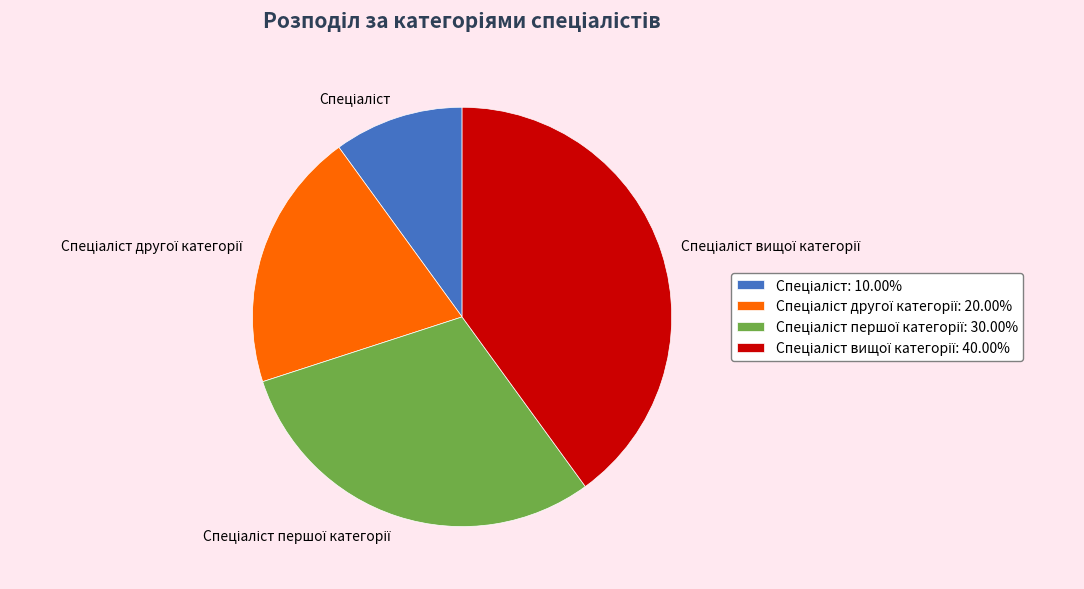

Does any single category account for the majority?

No